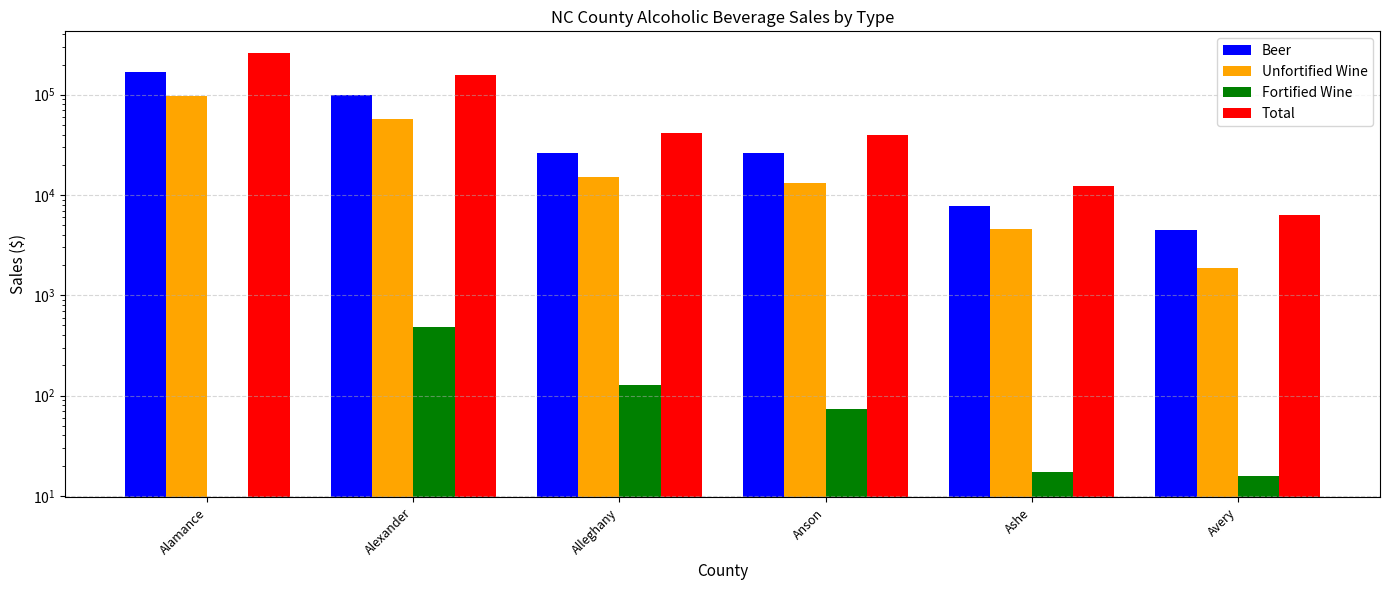

What is the sum of the Beer values at Alamance and Anson?

193248.8